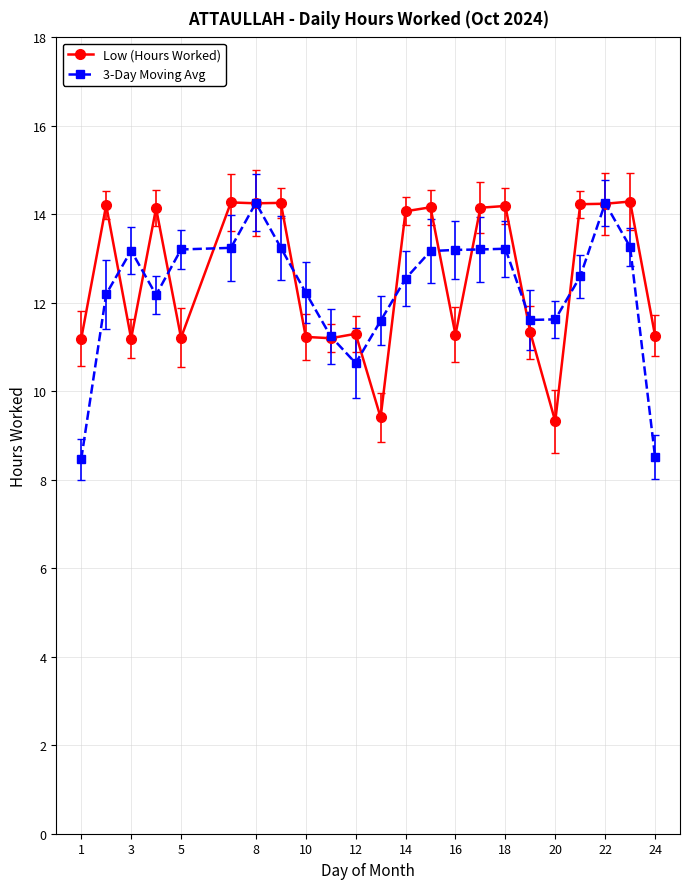

How many data points in 3-Day Moving Avg are less than 12?

7